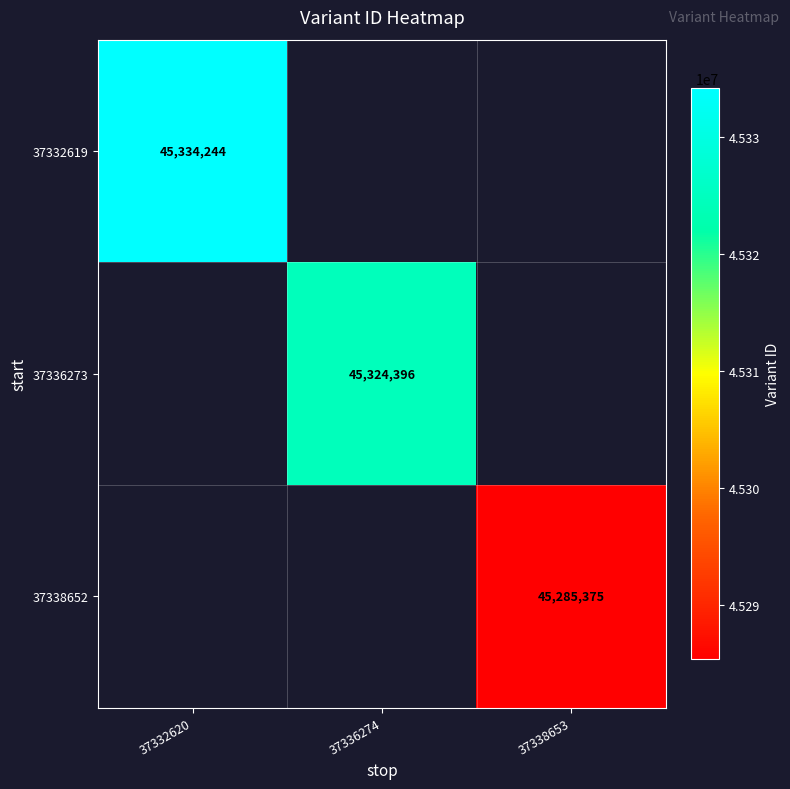

Is it true that 37332619 equals 45334244 at 37332620?

True